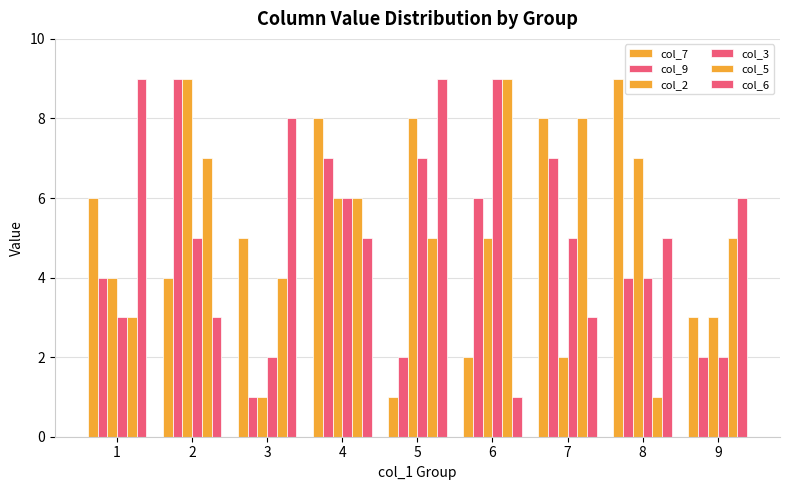

Reading left to right, list all the values displayed in this chart.

col_7: 1=6	2=4	3=5	4=8	5=1	6=2	7=8	8=9	9=3
col_9: 1=4	2=9	3=1	4=7	5=2	6=6	7=7	8=4	9=2
col_2: 1=4	2=9	3=1	4=6	5=8	6=5	7=2	8=7	9=3
col_3: 1=3	2=5	3=2	4=6	5=7	6=9	7=5	8=4	9=2
col_5: 1=3	2=7	3=4	4=6	5=5	6=9	7=8	8=1	9=5
col_6: 1=9	2=3	3=8	4=5	5=9	6=1	7=3	8=5	9=6